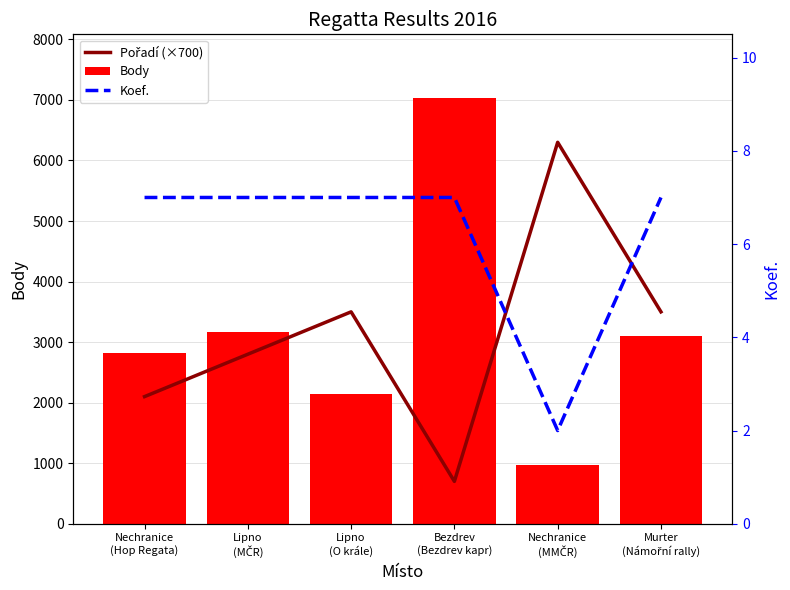

What is the average value of the Body series?

3206